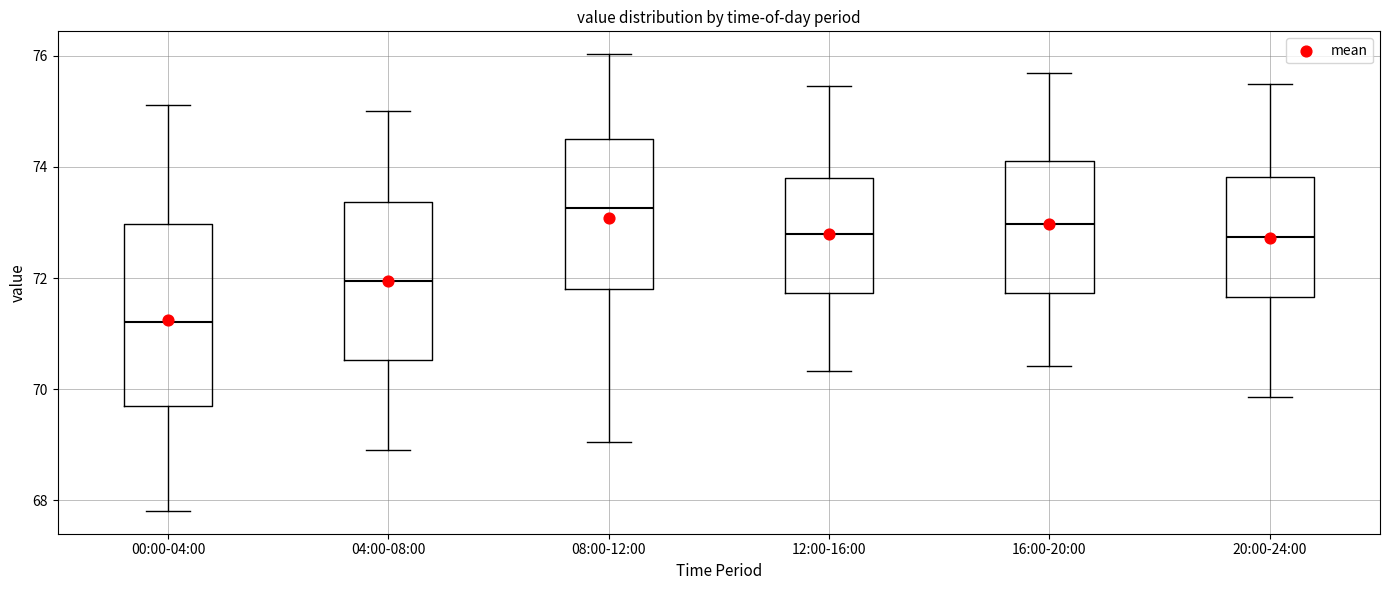

Where is the lower edge of the box for 08:00-12:00 on the y-axis? The values are not printed on the chart, so give them approximately, as read against the axis.

71.8